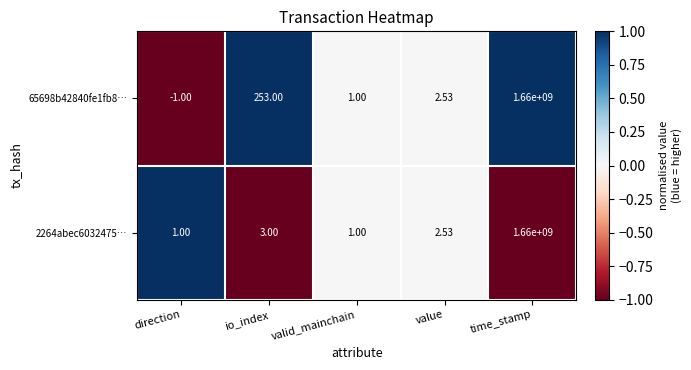

Which category has the lowest value across all series?

direction